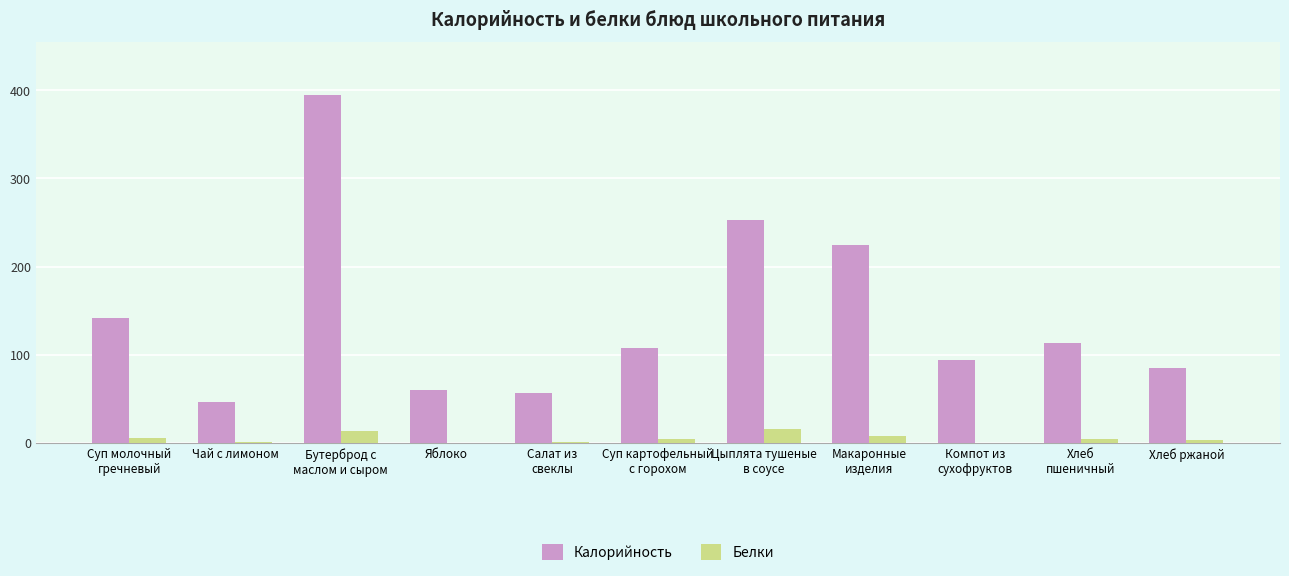

Which series has the largest total across all categories?

Калорийность